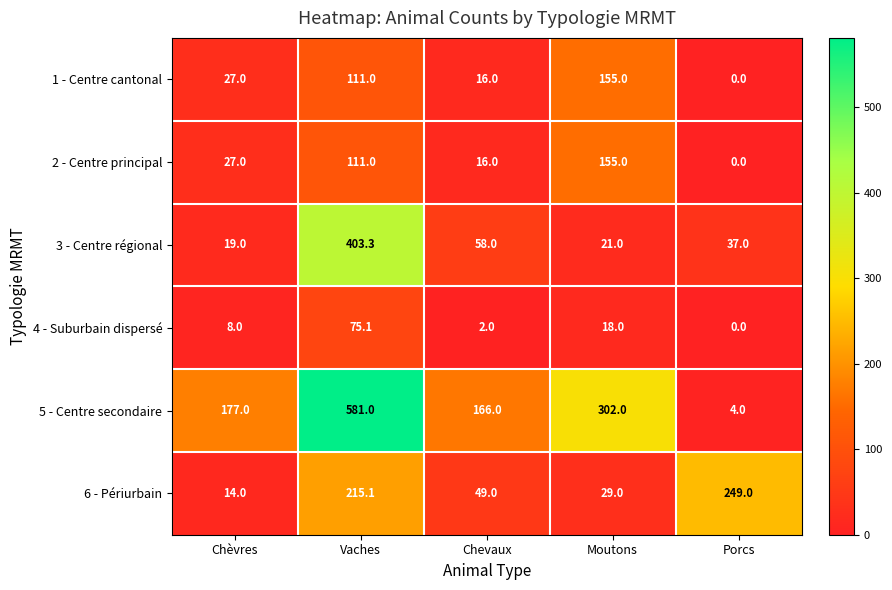

Rank the categories by 3 - Centre régional value from highest to lowest.

Vaches, Chevaux, Porcs, Moutons, Chèvres